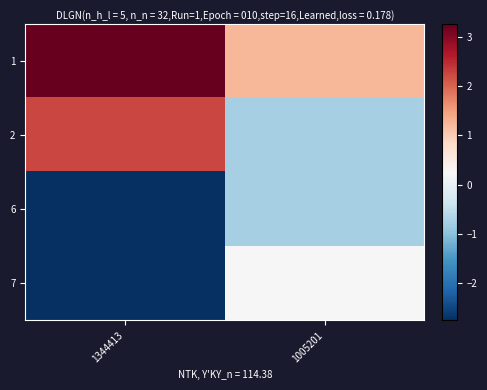

Reading right to left, transcribe all the data shown in this chart.

1: 1005201=1.2	1344413=3.2
2: 1005201=-0.8	1344413=2.2
6: 1005201=-0.8	1344413=-2.8
7: 1005201=0.2	1344413=-2.8